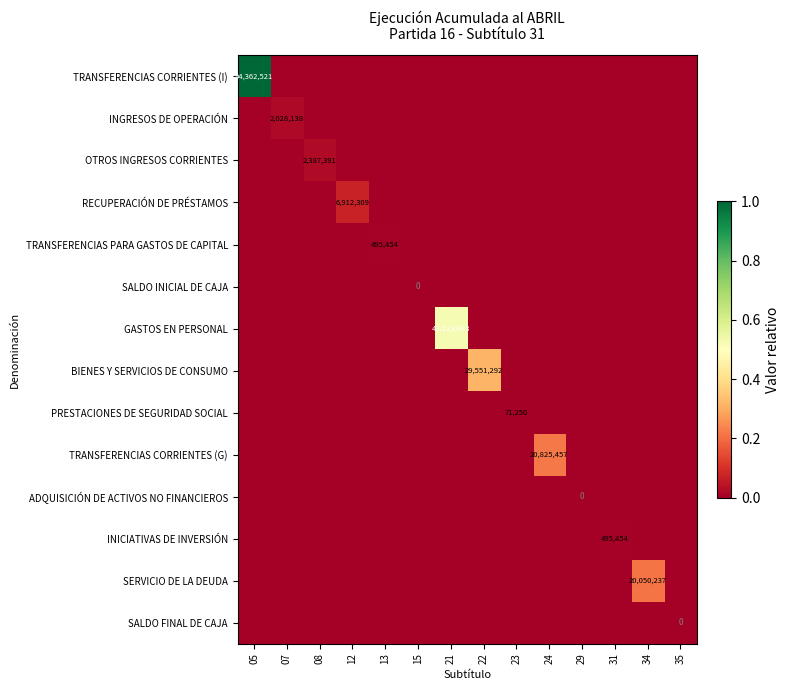

How many positive values does the INICIATIVAS DE INVERSIÓN series have?

1